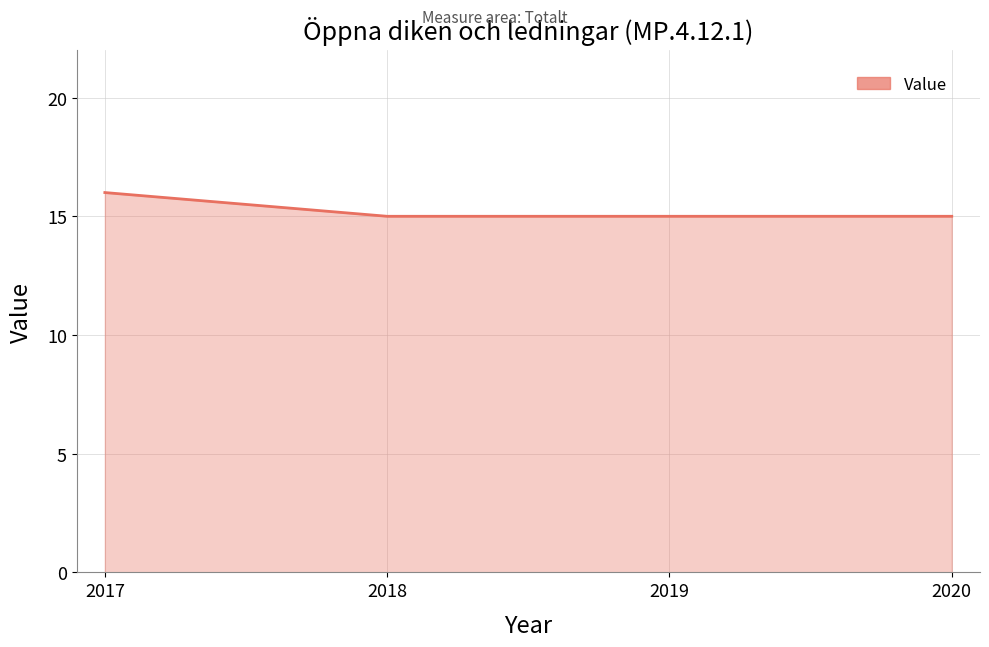

How many categories are shown in the chart?

4